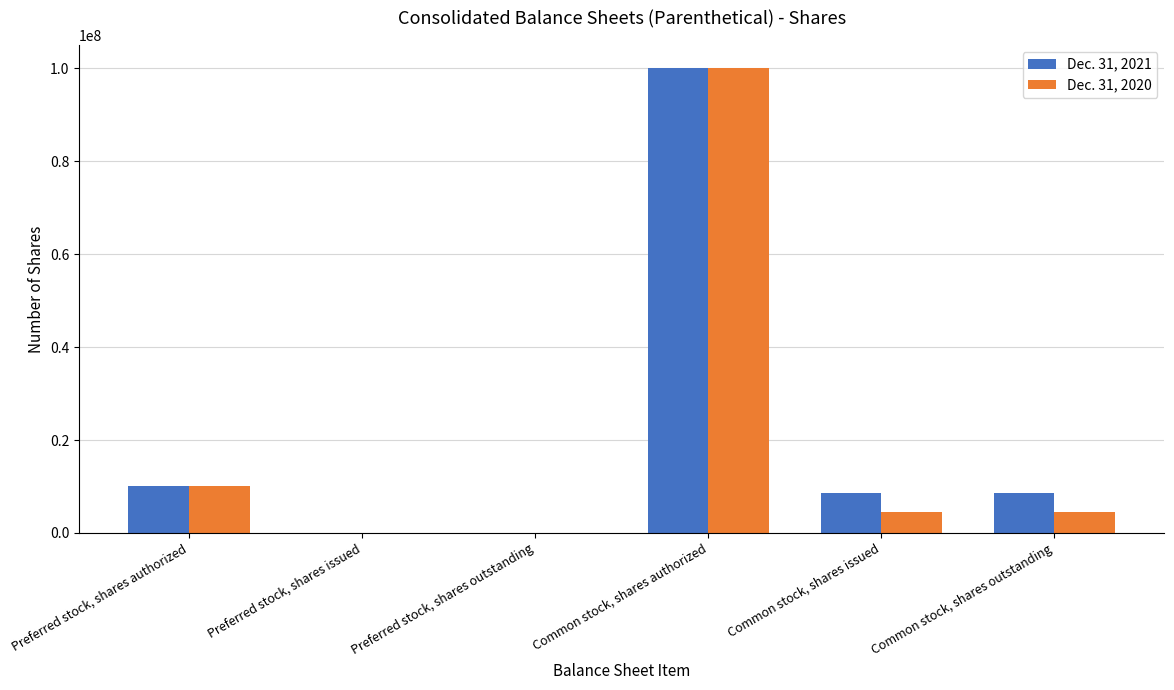

At which label is Dec. 31, 2020 closest to 50000000?

Preferred stock, shares authorized